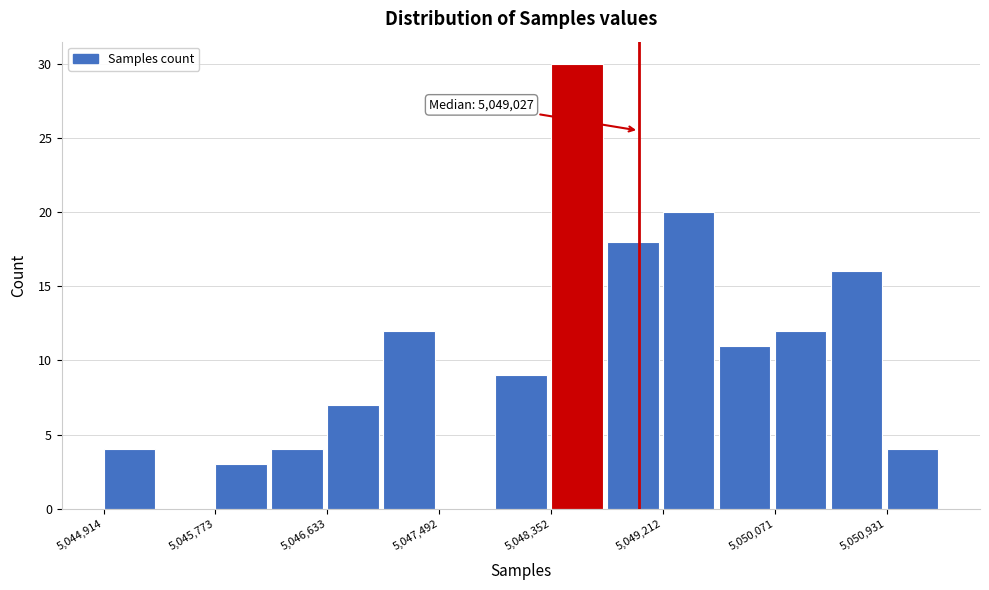

Over which range of the x-axis is the bar tallest?

5048400 to 5048800